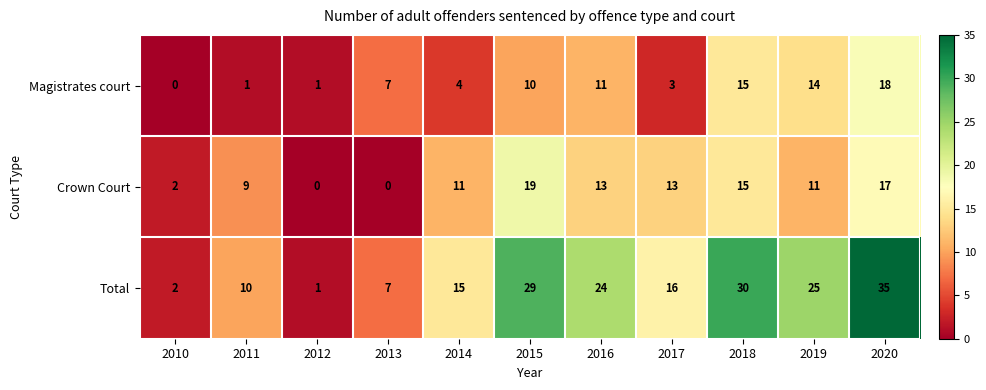

Where is Crown Court nearest to the value 9?

2011